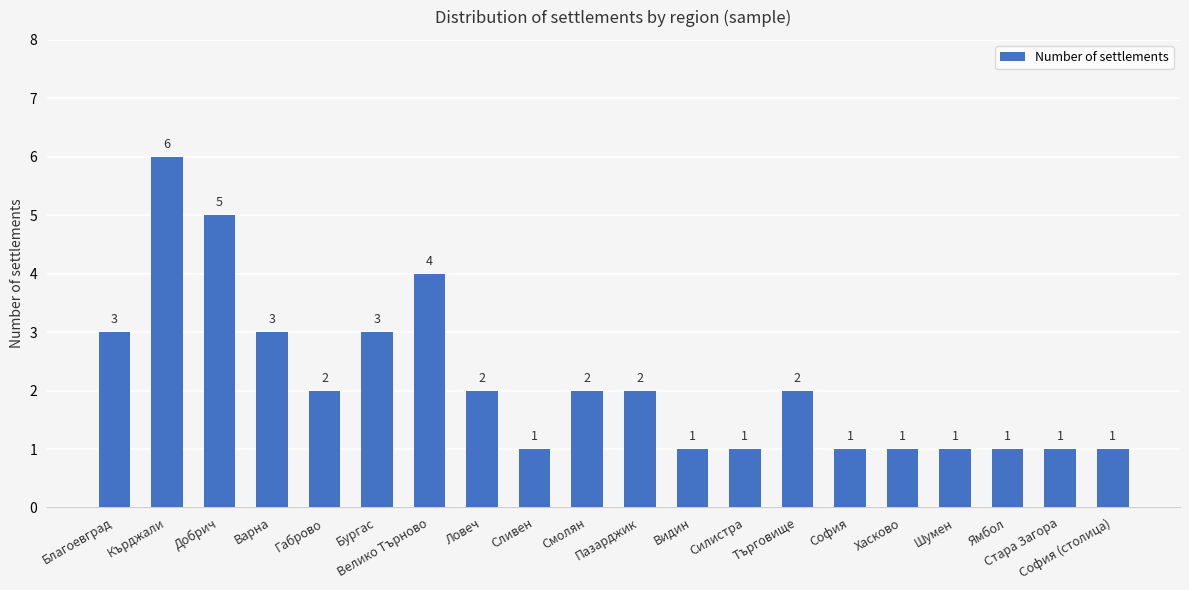

Reading left to right, extract all data points from this chart.

Благоевград=3	Кърджали=6	Добрич=5	Варна=3	Габрово=2	Бургас=3	Велико Търново=4	Ловеч=2	Сливен=1	Смолян=2	Пазарджик=2	Видин=1	Силистра=1	Търговище=2	София=1	Хасково=1	Шумен=1	Ямбол=1	Стара Загора=1	София (столица)=1